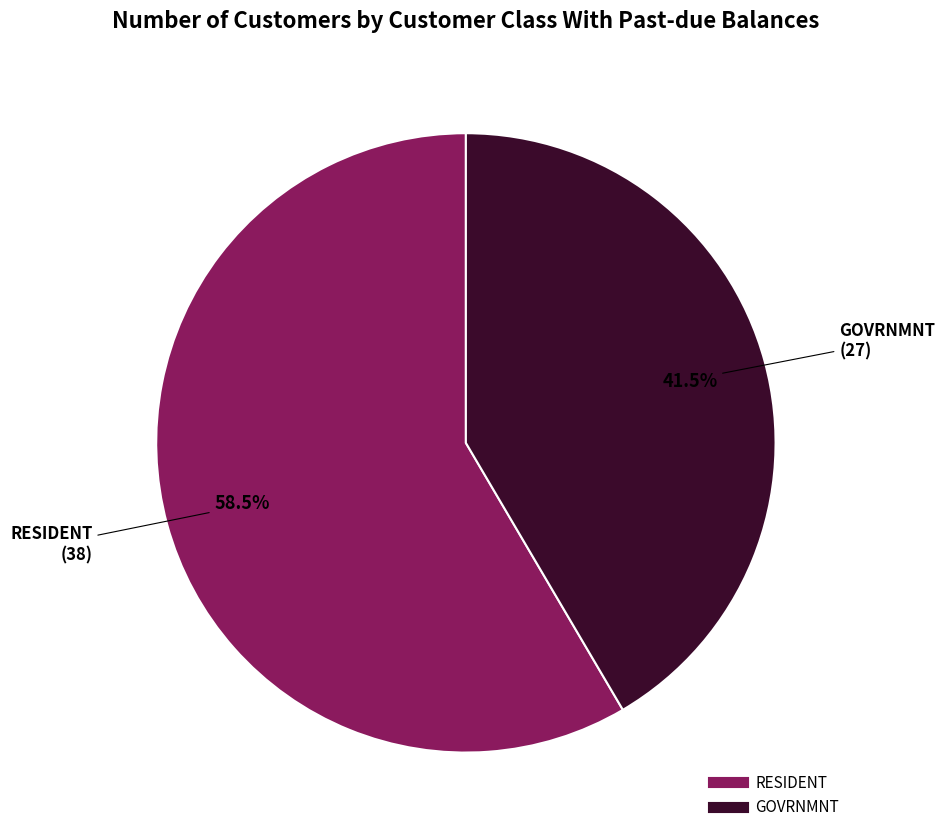

How many segments does this pie chart have?

2